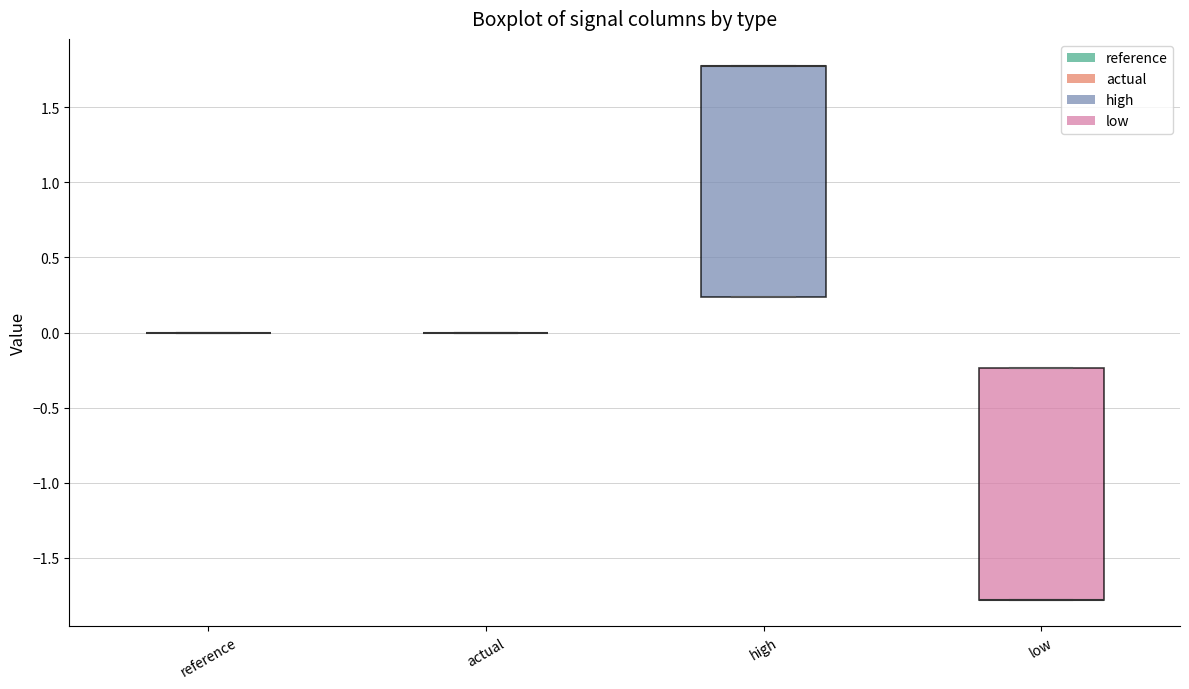

Reading left to right, transcribe this box plot: for each box, give where its median line is, the range the box spans, and where its two whiskers end, as read against the y-axis. The values are not printed on the chart, so give them approximately, as read against the axis.

reference: box collapsed to a line at 0.00, whiskers 0.00 to 0.00
actual: box collapsed to a line at 0.00, whiskers 0.00 to 0.00
high: median 1.80 (drawn on the box's upper edge), box 0.25 to 1.80, whiskers 0.25 to 1.80
low: median -1.80 (drawn on the box's lower edge), box -1.80 to -0.25, whiskers -1.80 to -0.25